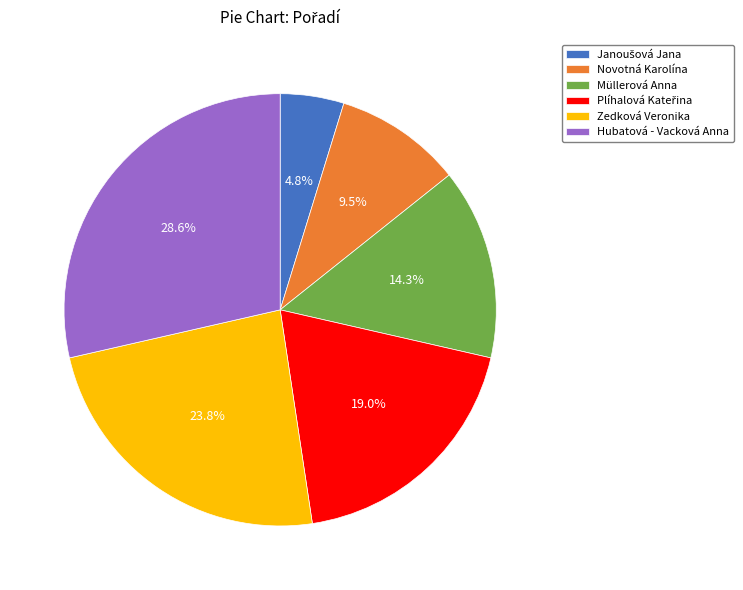

To the nearest percent, what is the difference between the largest and smallest slice percentages?

24%